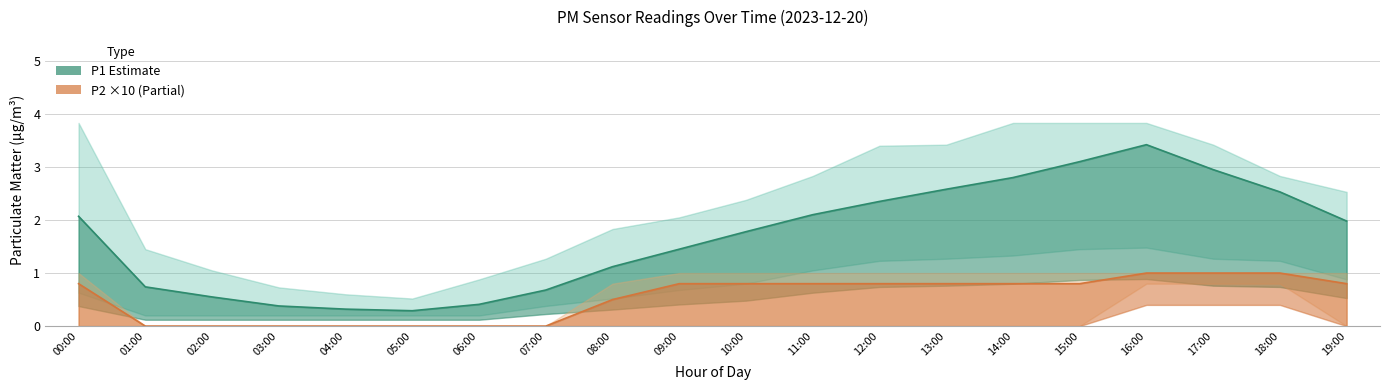

True or false: P1_lower has a value of 1.3 at 13:00.

True